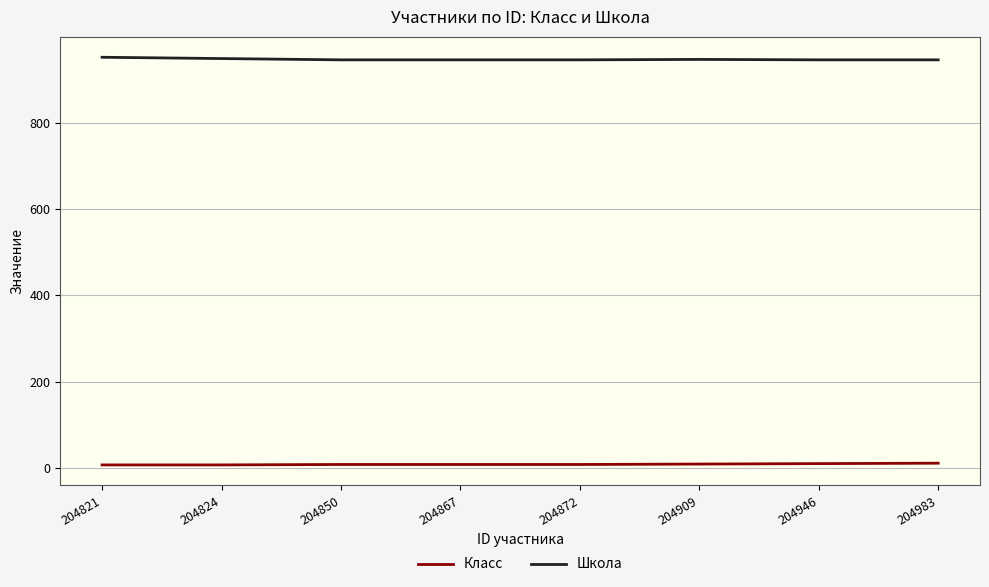

What is the lowest value of the Школа series?

946